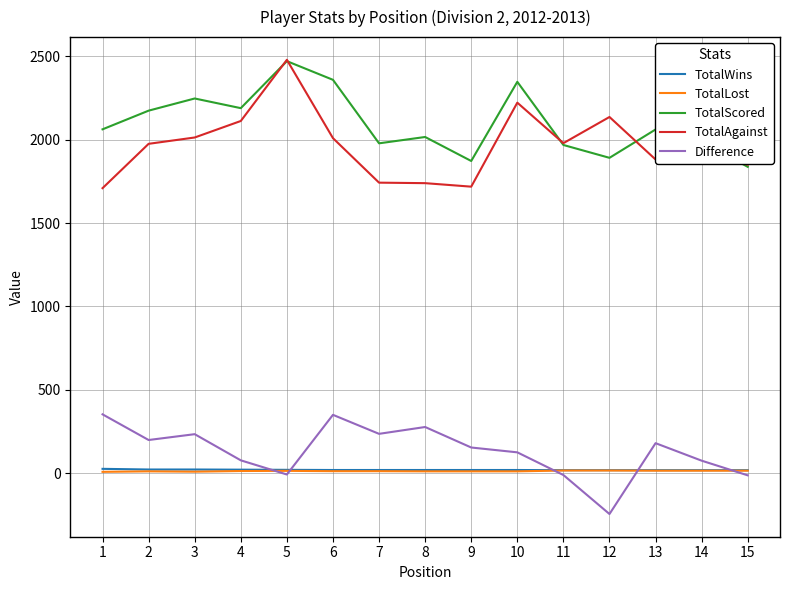

Is this an area chart (filled region under the line)?

No